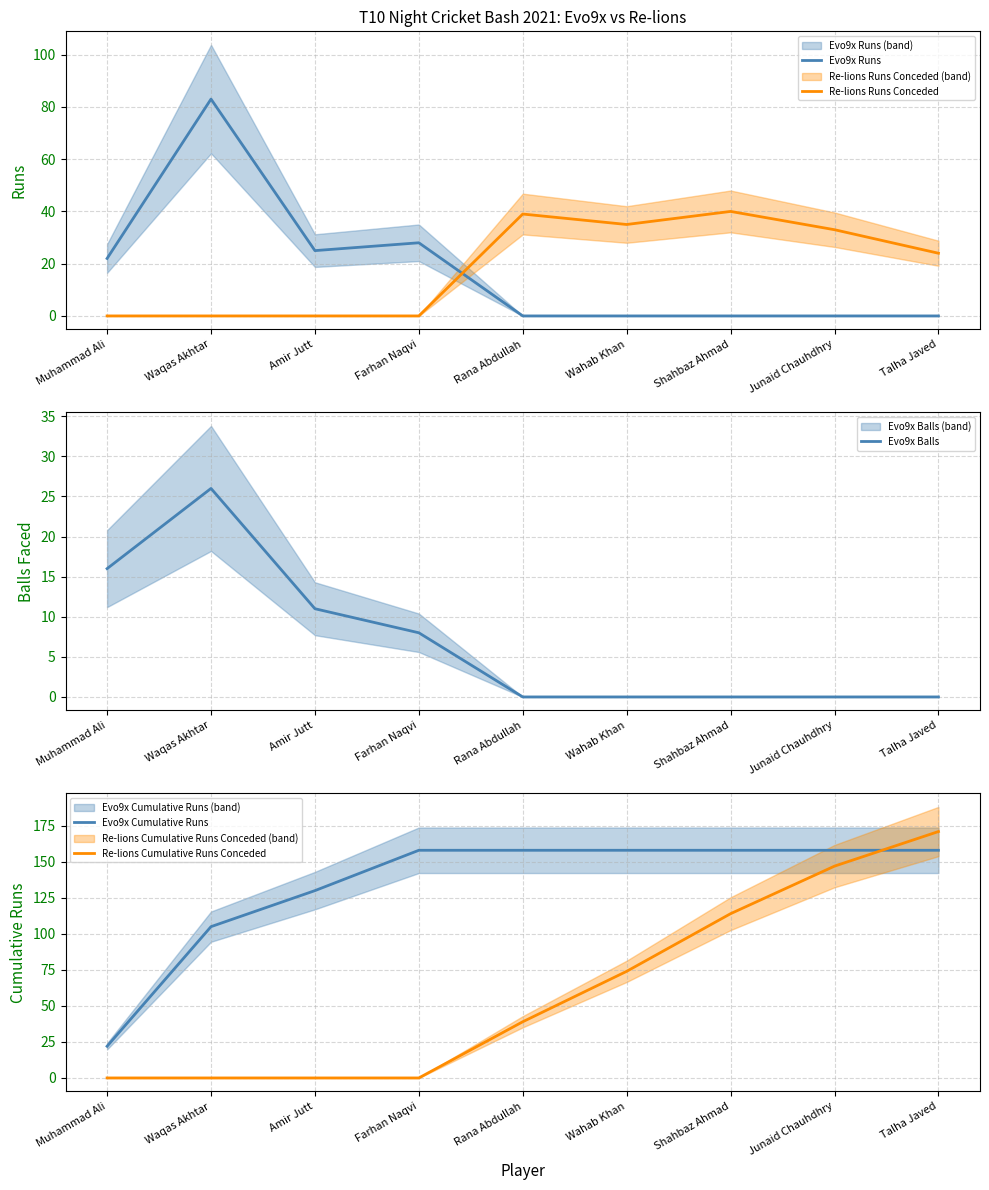

What is the difference between the maximum and minimum values in the Re-lions Cumulative Runs Conceded series?

171